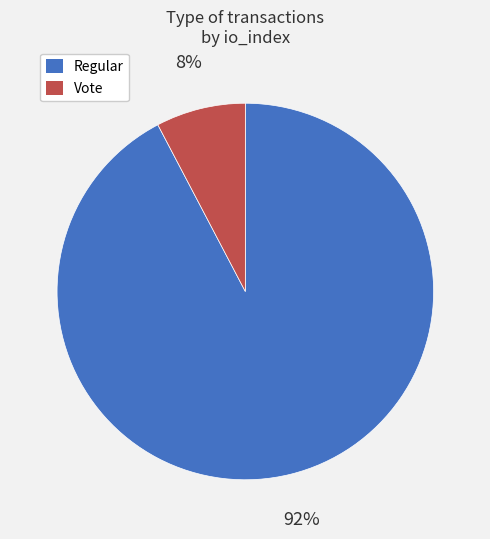

Between Regular and Vote, which is larger?

Regular